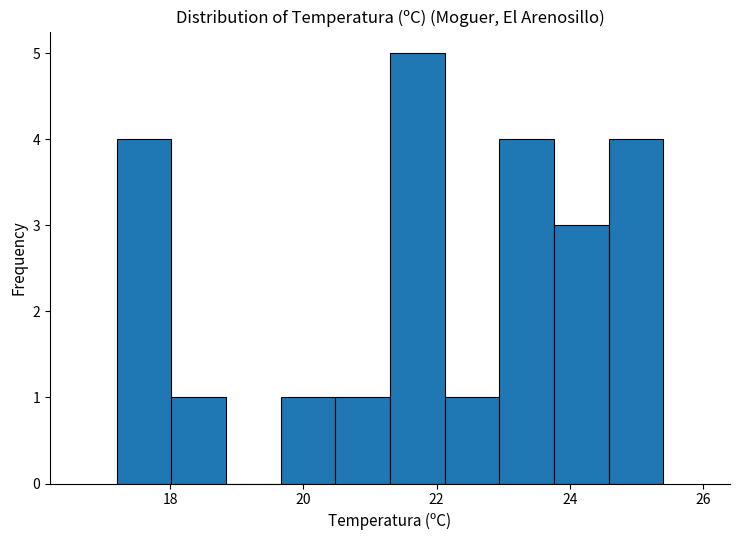

How tall is the bar that spans 19.66 to 20.48 on the x-axis? Neither the bar edges nor the heights are printed on the chart, so give them approximately, as read against the axes.

1